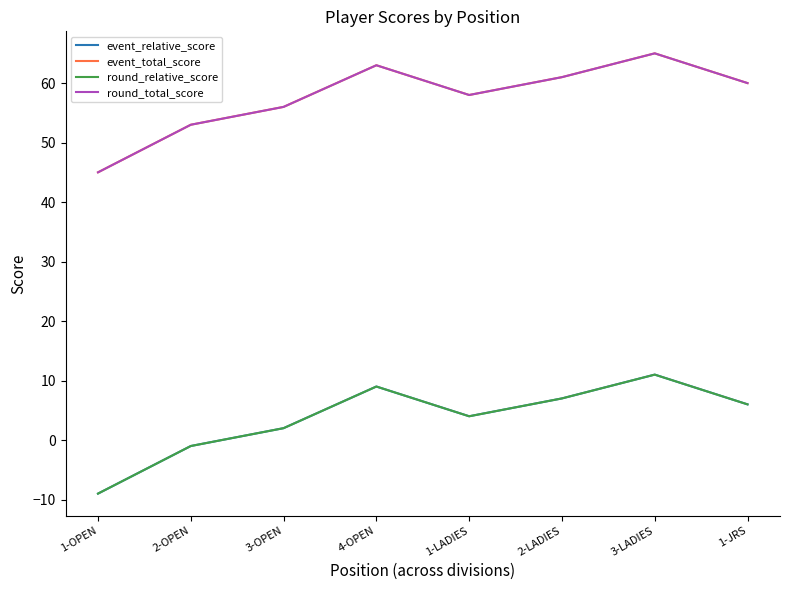

The value of round_relative_score at 1-LADIES is 4. True or false?

True